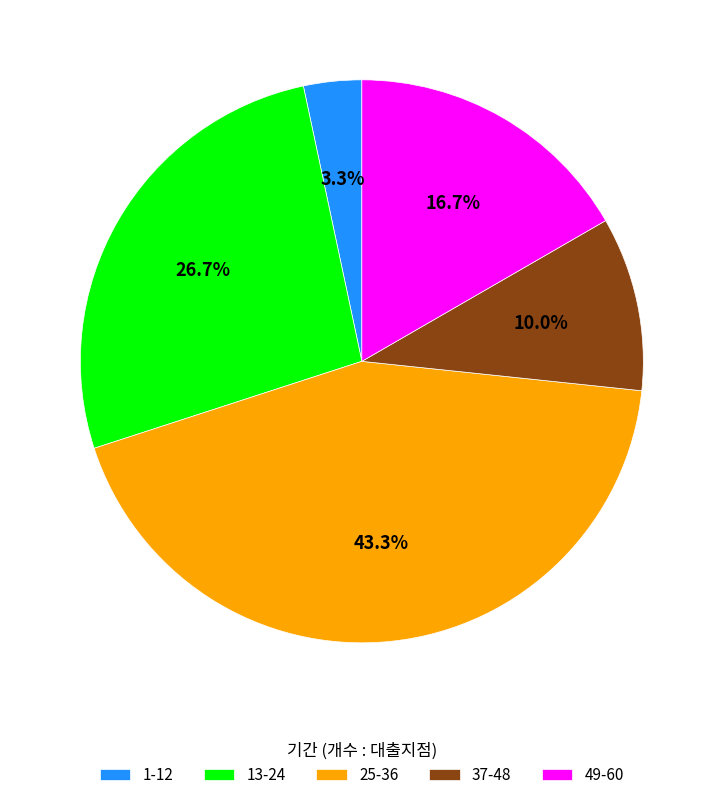

What percentage is the 13-24 slice, to the nearest percent?

27%